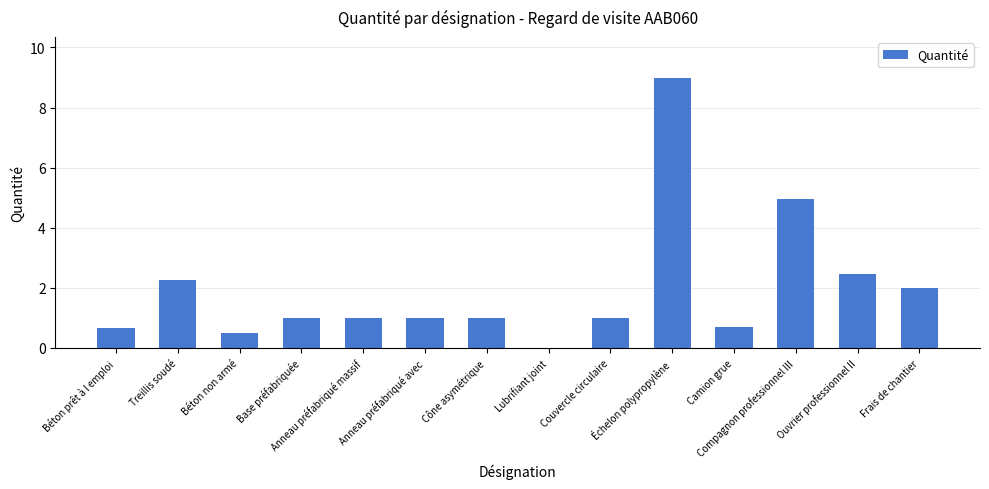

What is the sum of all values?

27.5